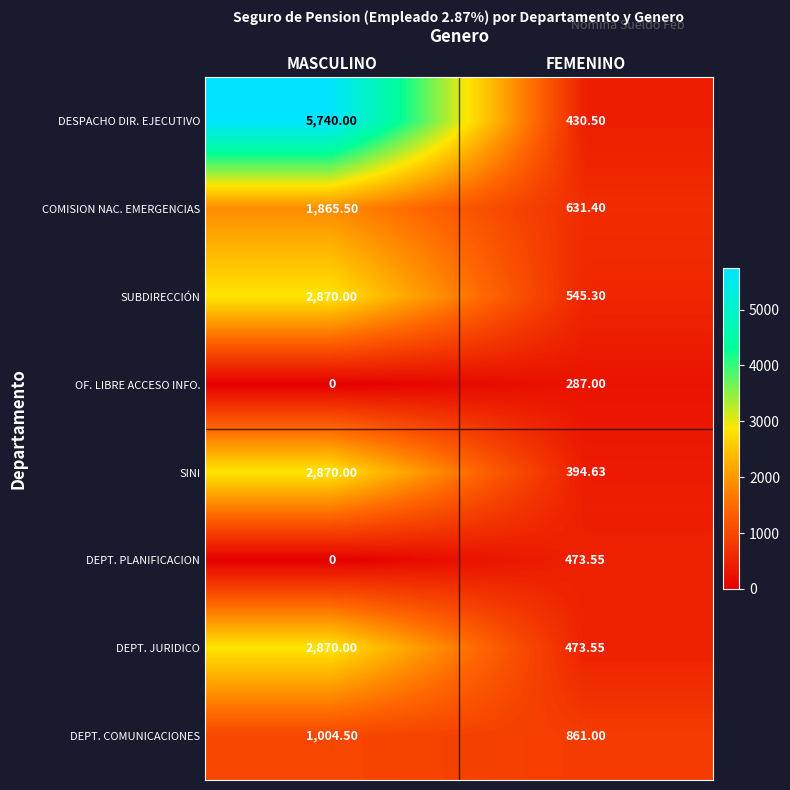

Which series has the largest total across all categories?

DESPACHO DIR. EJECUTIVO